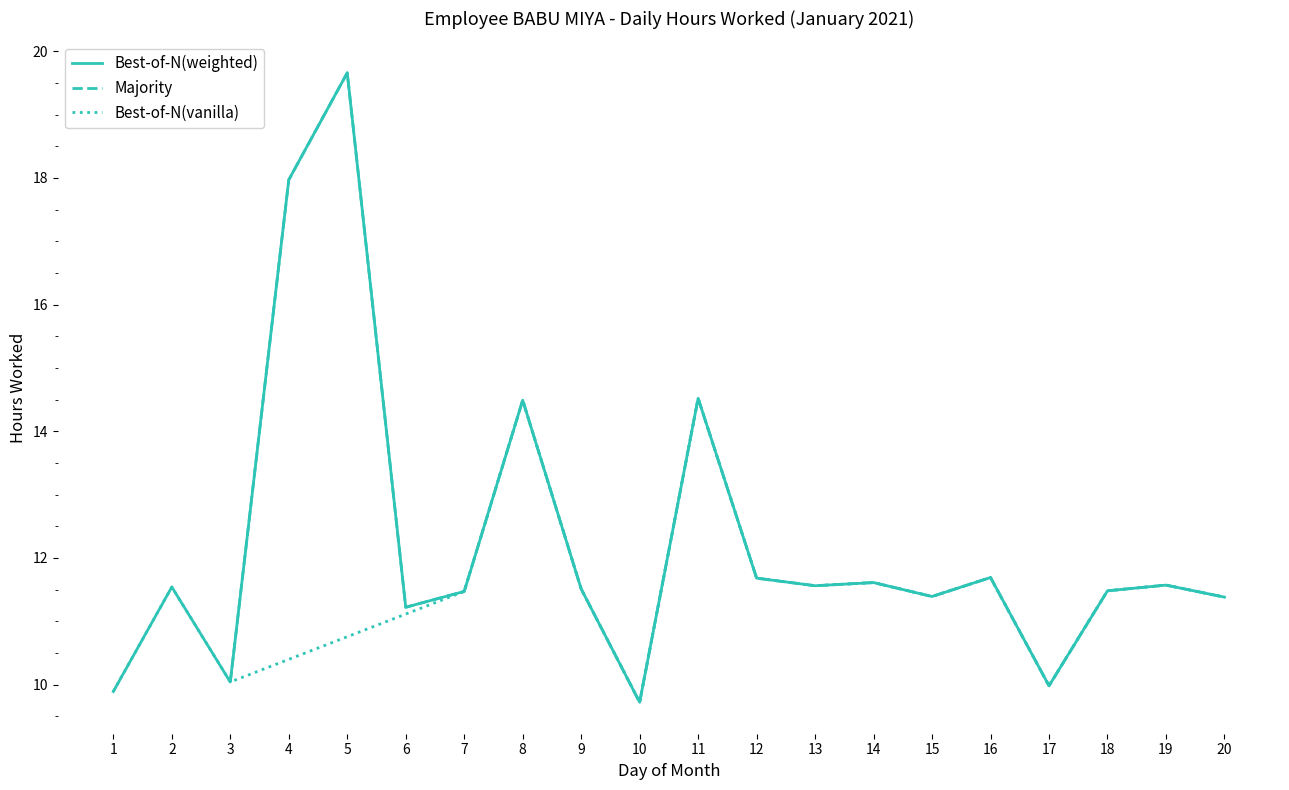

Between 11 and 18, which is larger?

11